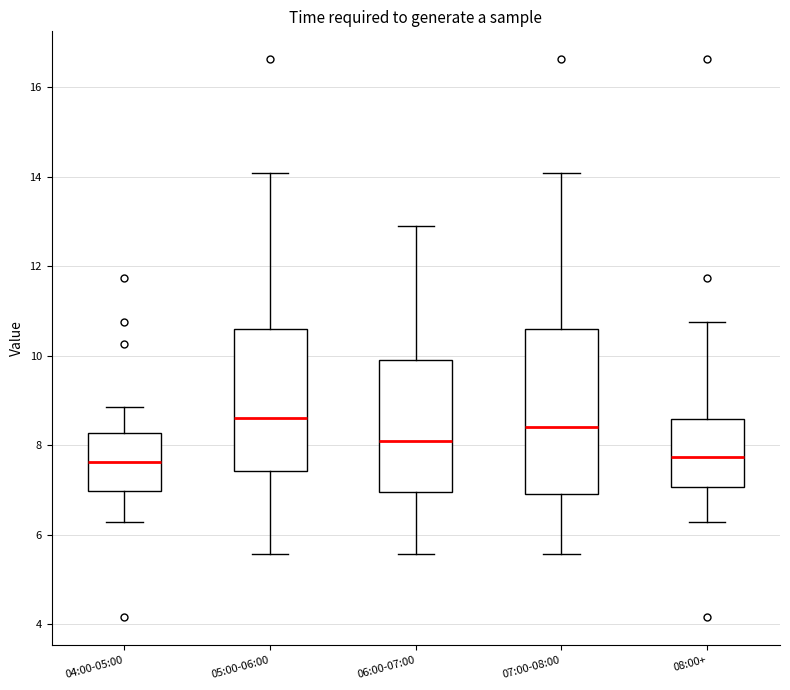

Reading left to right, transcribe this box plot: for each box, give where its median line is, the range the box spans, and where its two whiskers end, as read against the y-axis. The values are not printed on the chart, so give them approximately, as read against the axis.

04:00-05:00: median 7.6, box 7.0 to 8.2, whiskers 6.2 to 8.8
05:00-06:00: median 8.6, box 7.4 to 10.6, whiskers 5.6 to 14.0
06:00-07:00: median 8.0, box 7.0 to 9.8, whiskers 5.6 to 13.0
07:00-08:00: median 8.4, box 6.8 to 10.6, whiskers 5.6 to 14.0
08:00+: median 7.8, box 7.0 to 8.6, whiskers 6.2 to 10.8